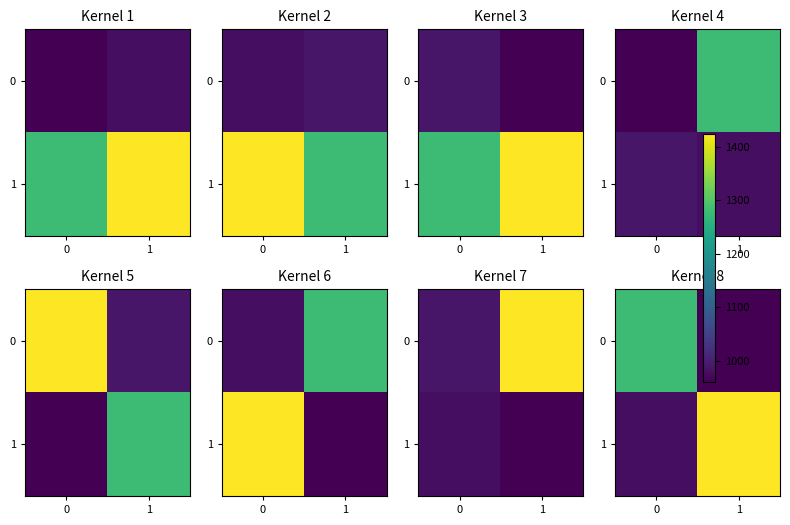

Which series changed the most between 0 and 1?

1